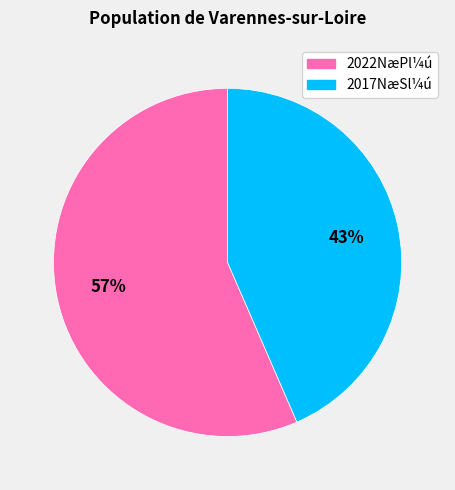

Combined, do 2022NæPl¼ú and 2017NæSl¼ú account for over 50%?

Yes